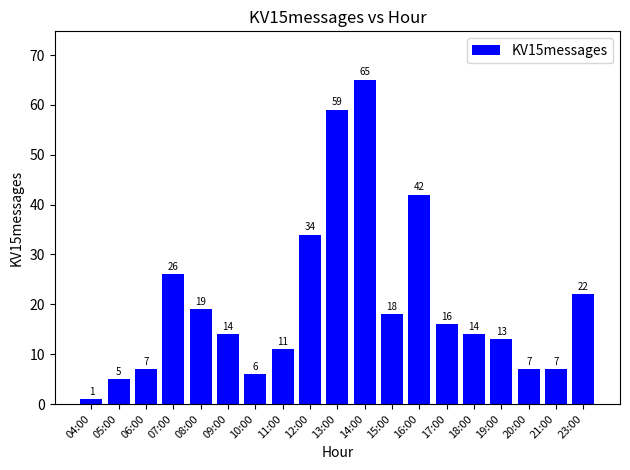

Where is the data nearest to the value 33?

12:00